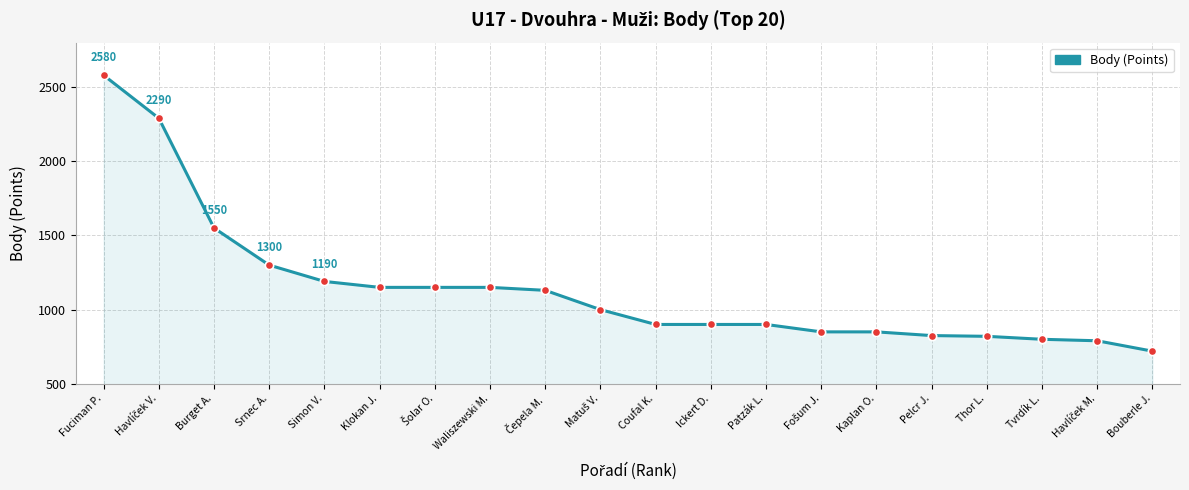

Approximately how many times larger is the value at Kaplan O. compared to Klokan J.?

0.7